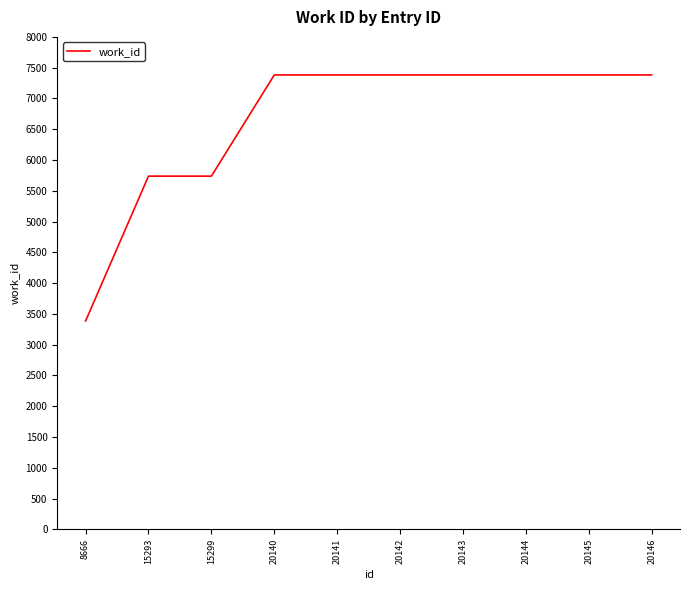

Reading left to right, transcribe all the data shown in this chart.

8666=3385	15293=5738	15299=5738	20140=7382	20141=7382	20142=7382	20143=7382	20144=7382	20145=7382	20146=7382